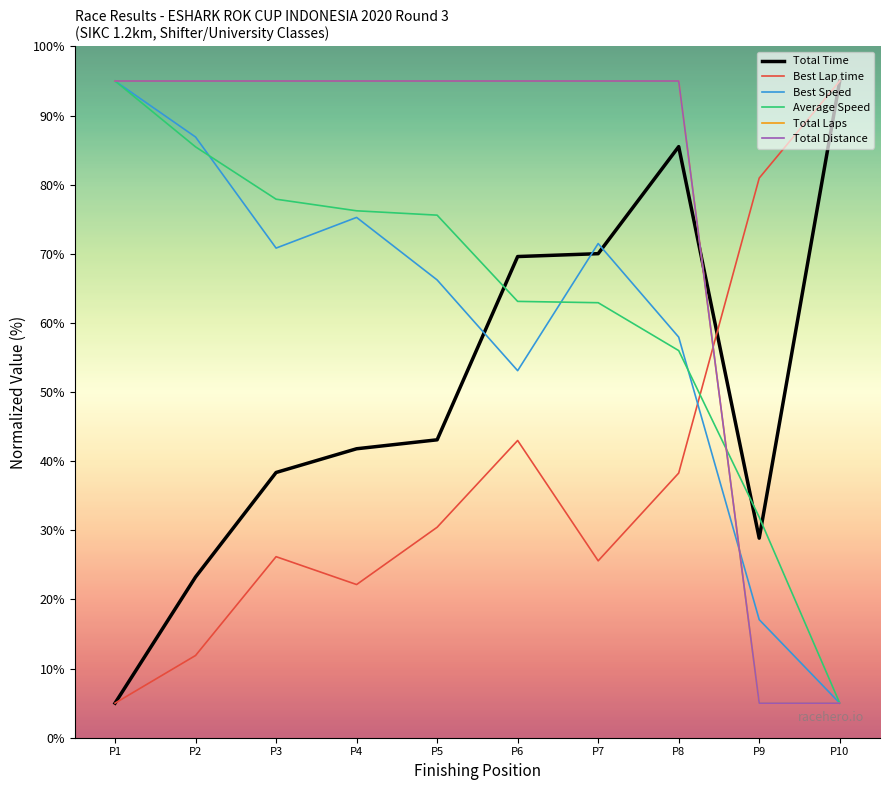

How many interior local peaks does the Best Speed series have?

2